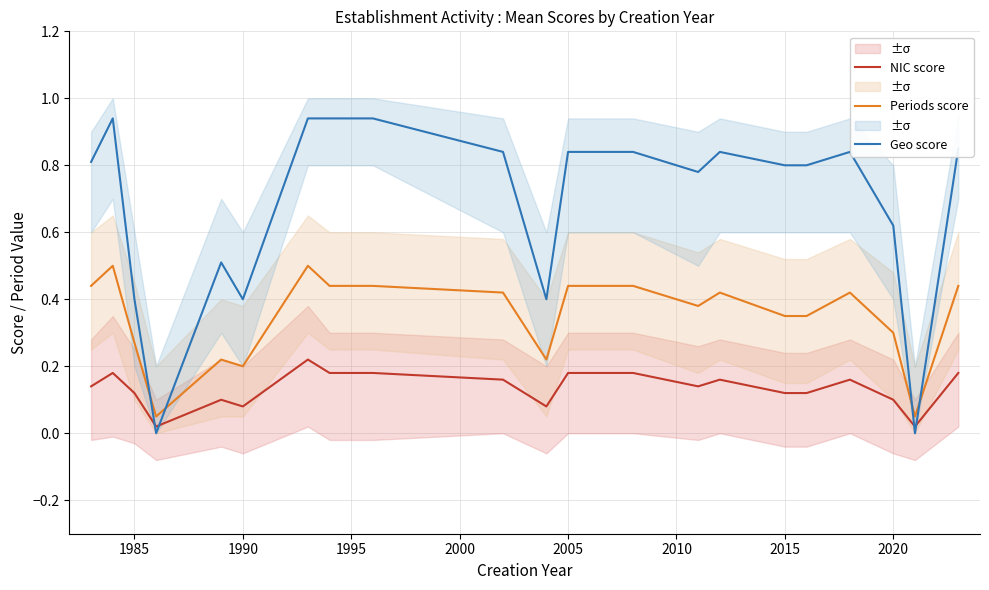

What is the difference between the maximum and second lowest values in the Geo score series?

0.9